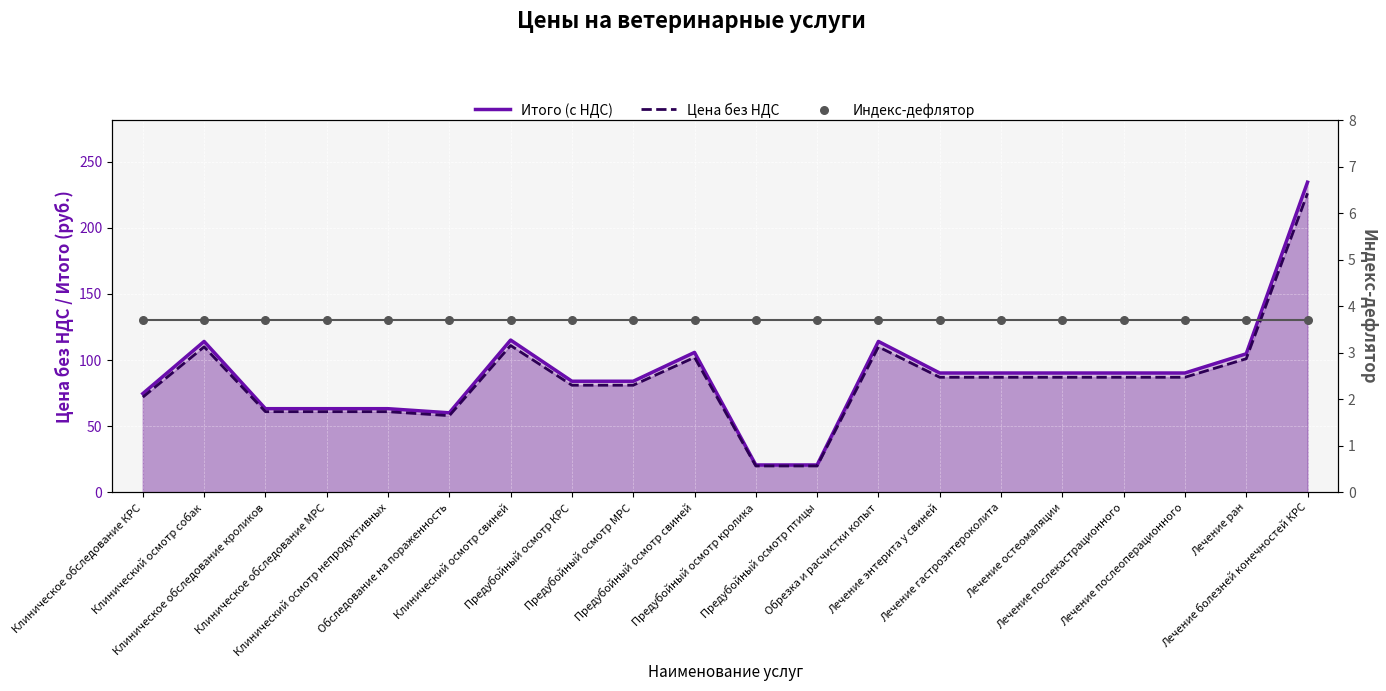

At which category is the sum across all series the highest?

Лечение болезней конечностей КРС